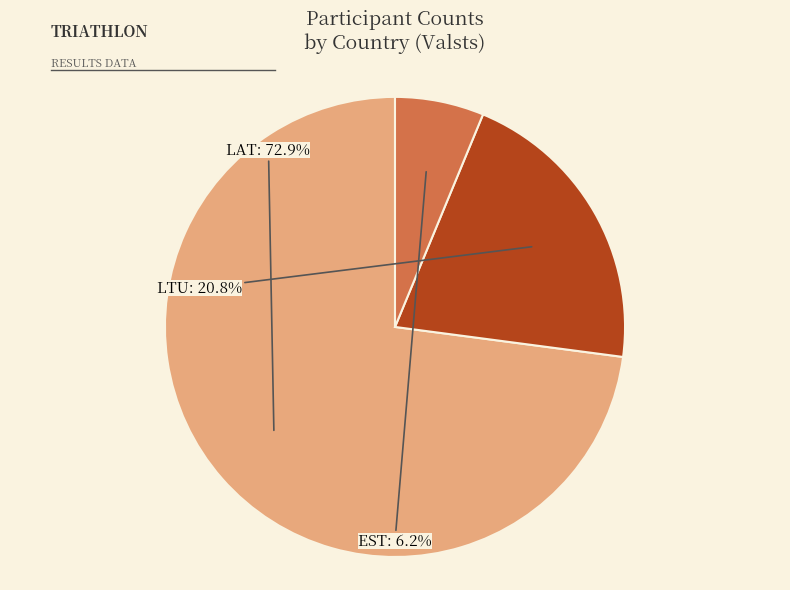

The EST slice represents 1% of the pie. True or false?

False